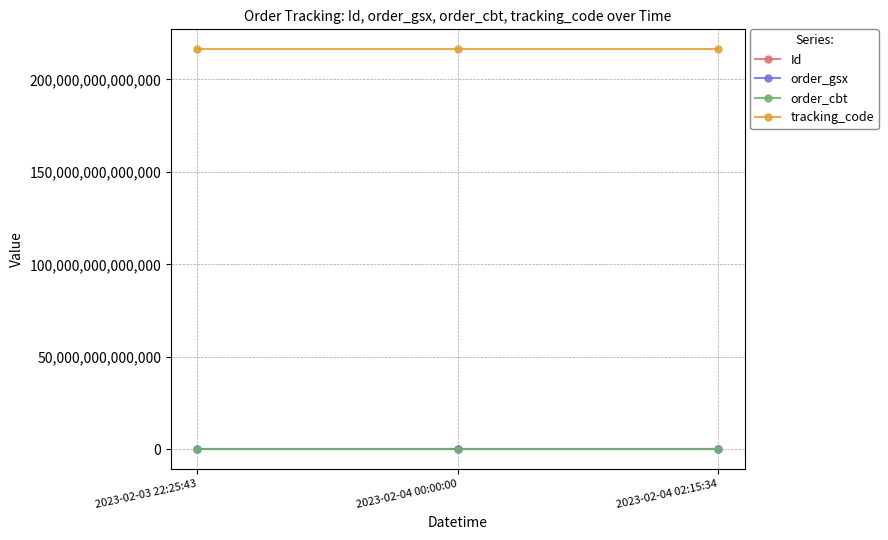

What is the label of the 3rd point from the right?

2023-02-03 22:25:43